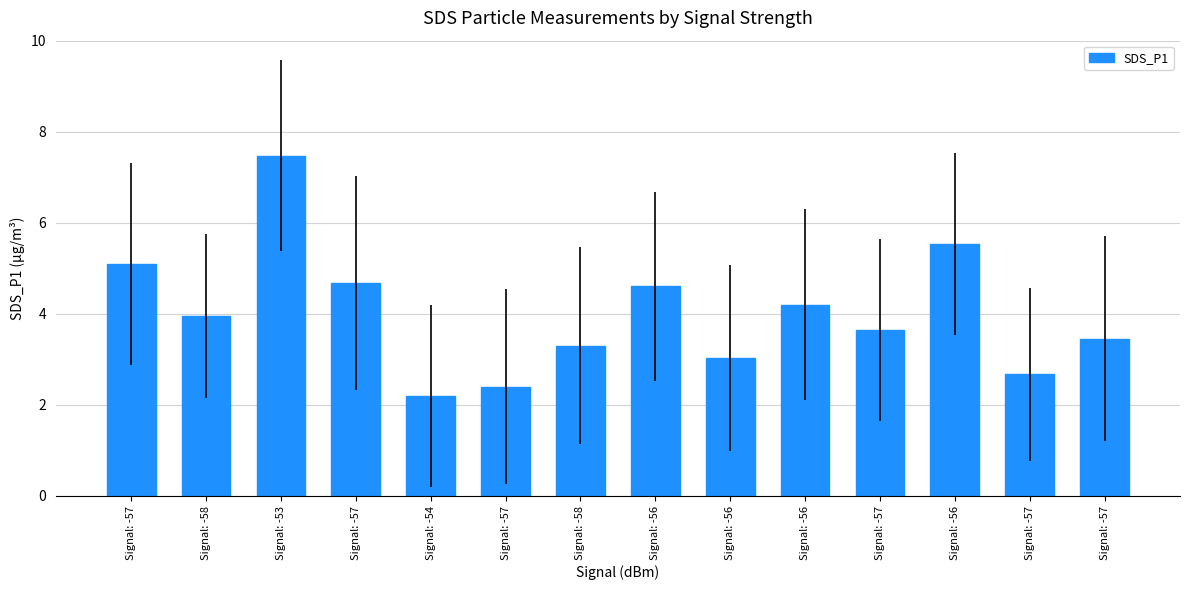

Does the chart contain any negative values?

No